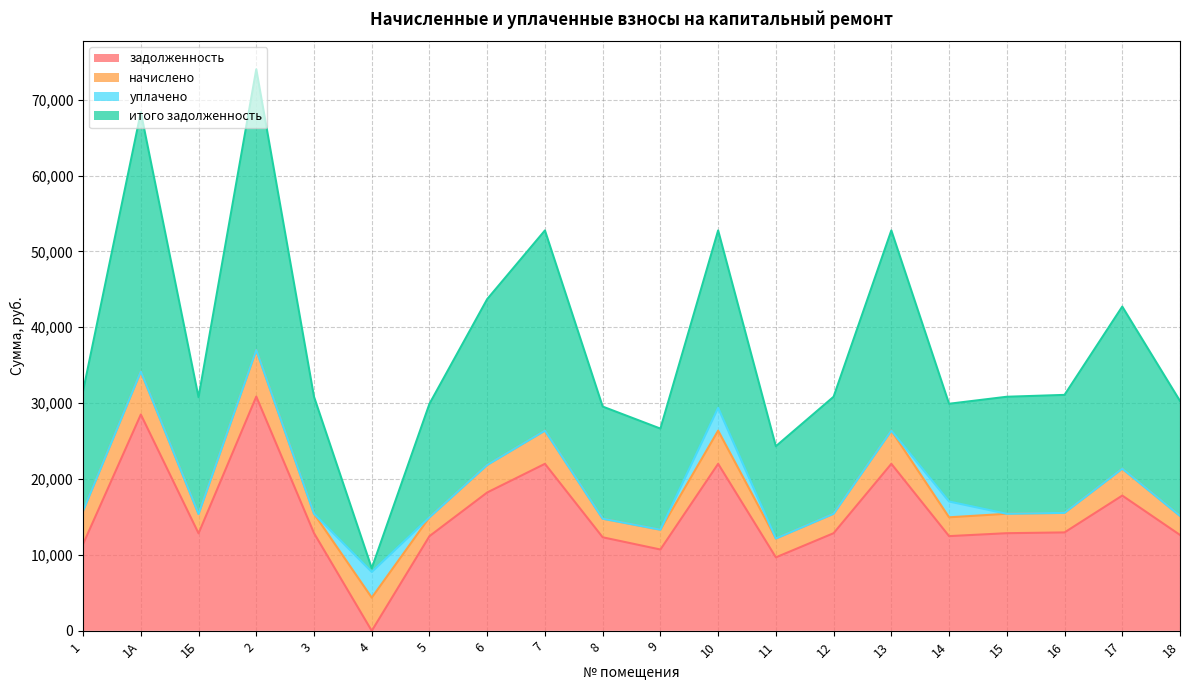

Where does the итого задолженность series first go above 30844?

1